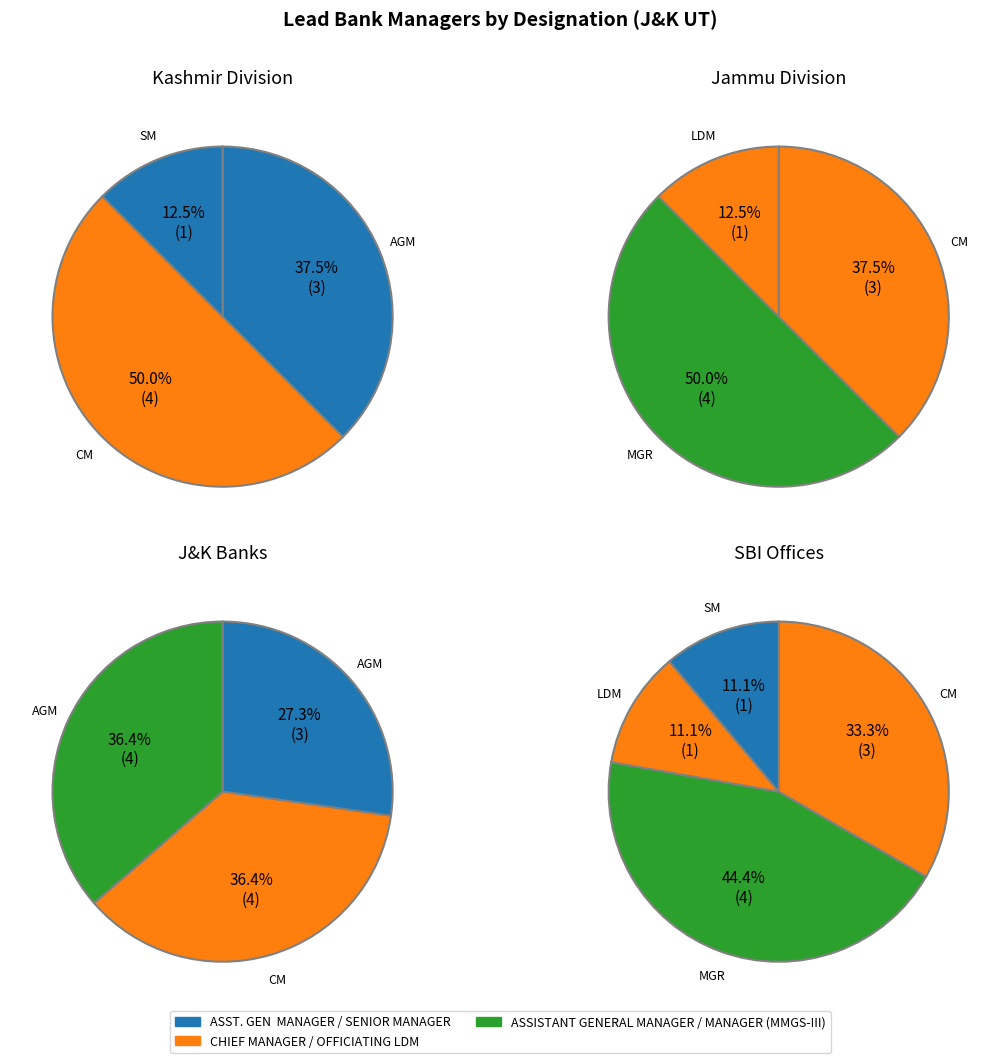

Which category has the biggest portion of the pie?

CHIEF MANAGER